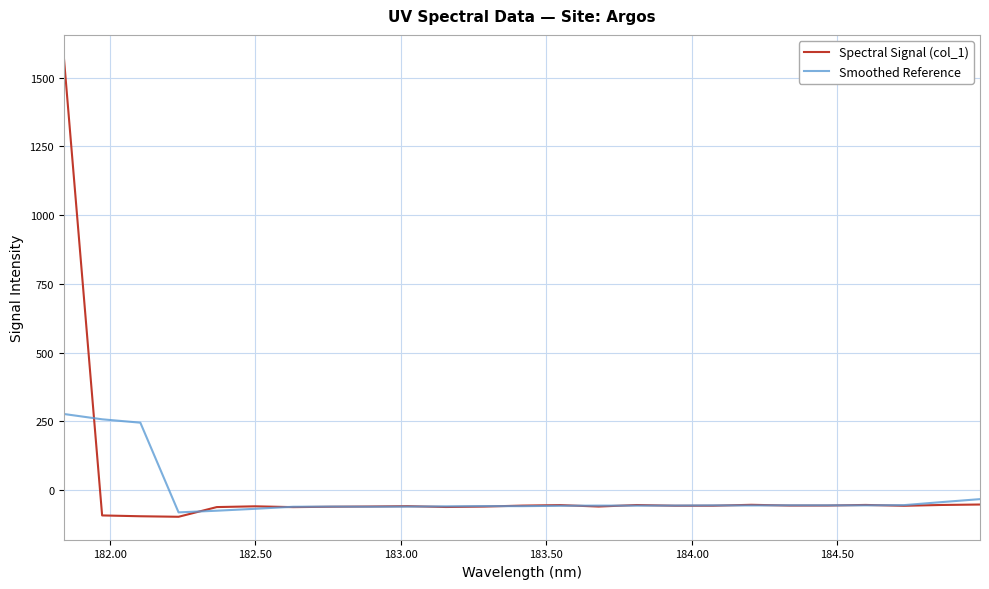

What is the maximum value shown in the chart?

1572.2